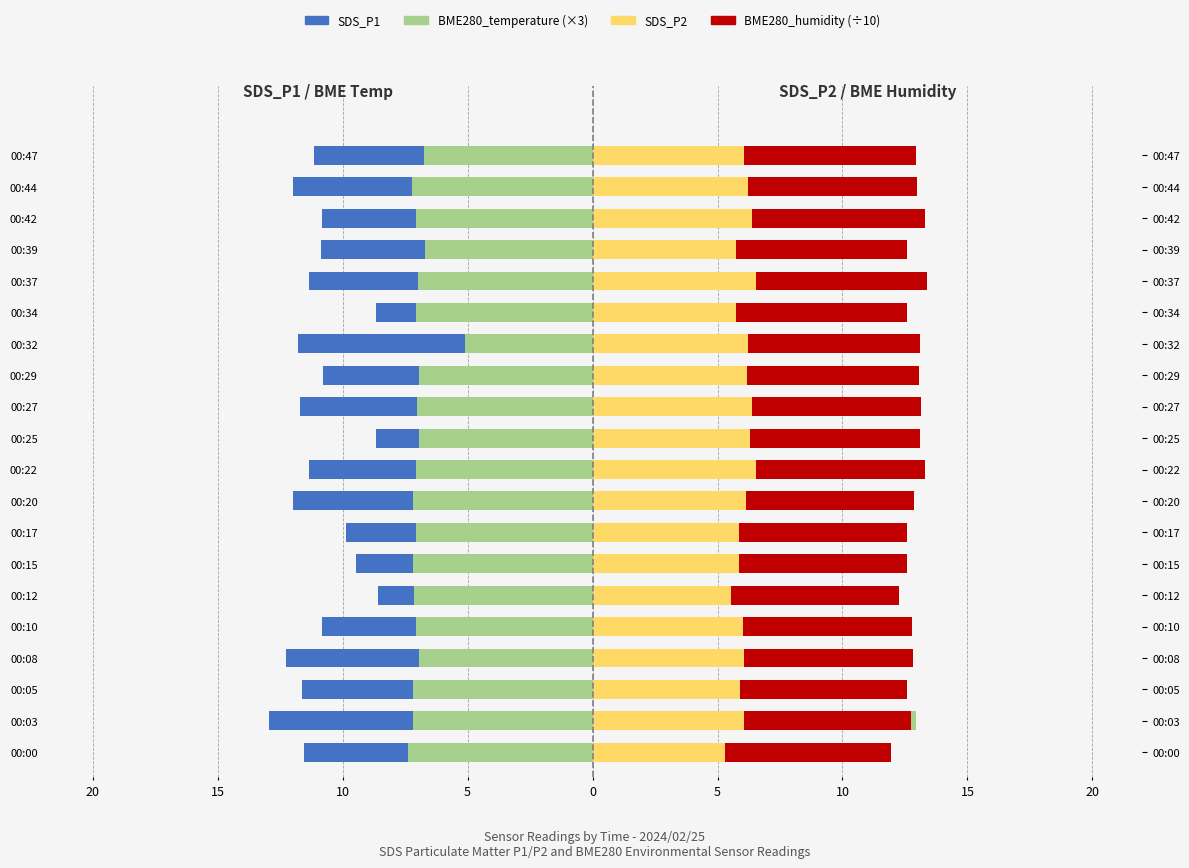

How many BME280_humidity (÷10) values are between 6 and 7?

20